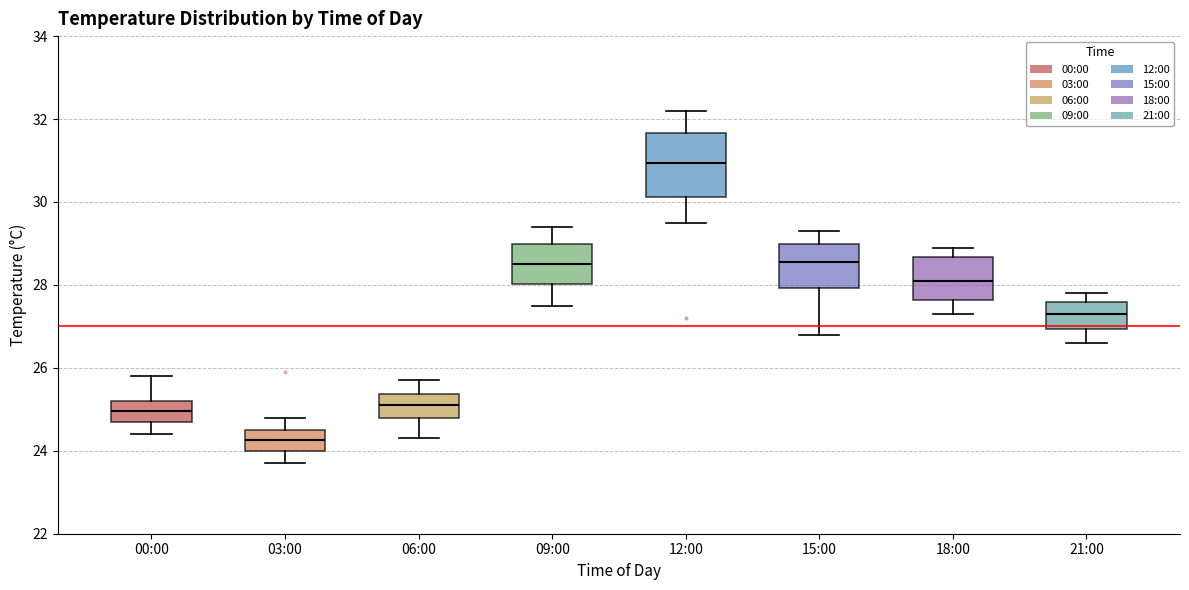

Which box has the highest median line?

12:00